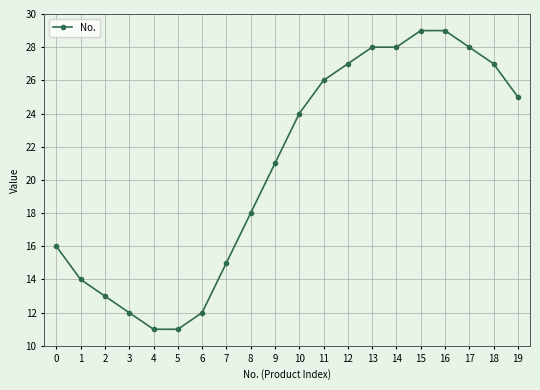

What is the smallest value displayed?

11